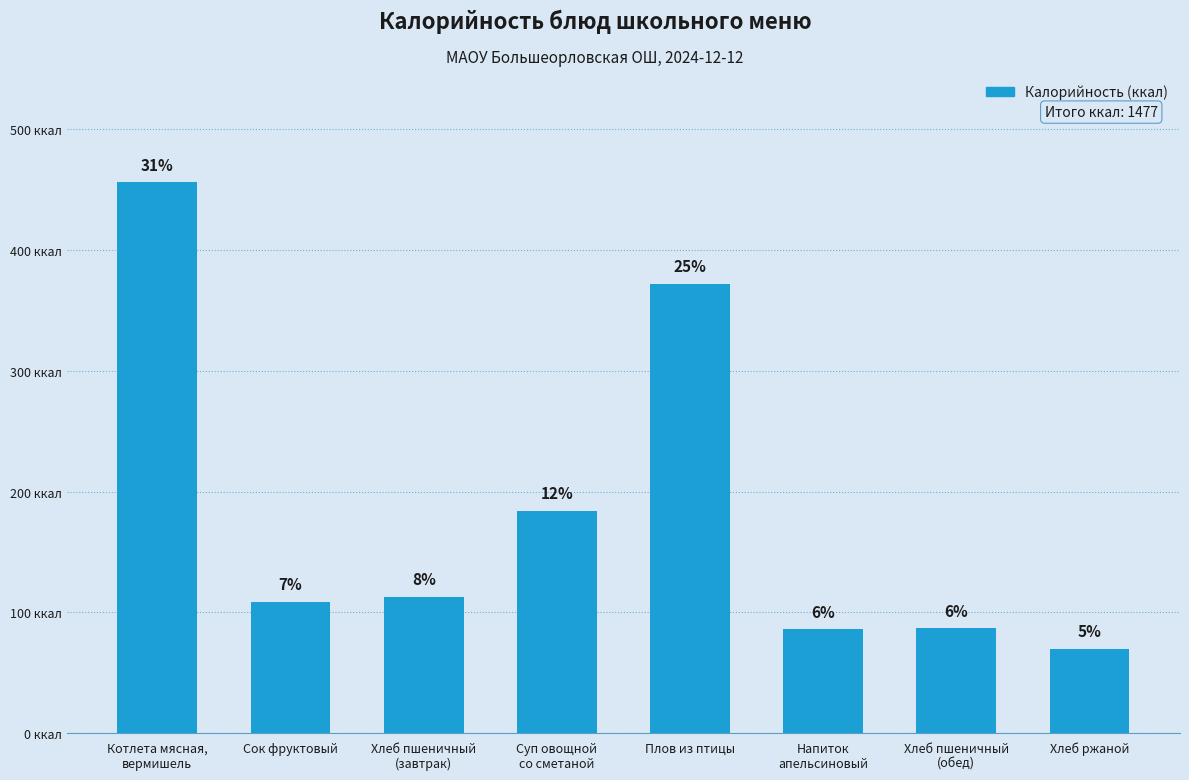

What is the sum of the values at Напиток
апельсиновый and Сок фруктовый?

195